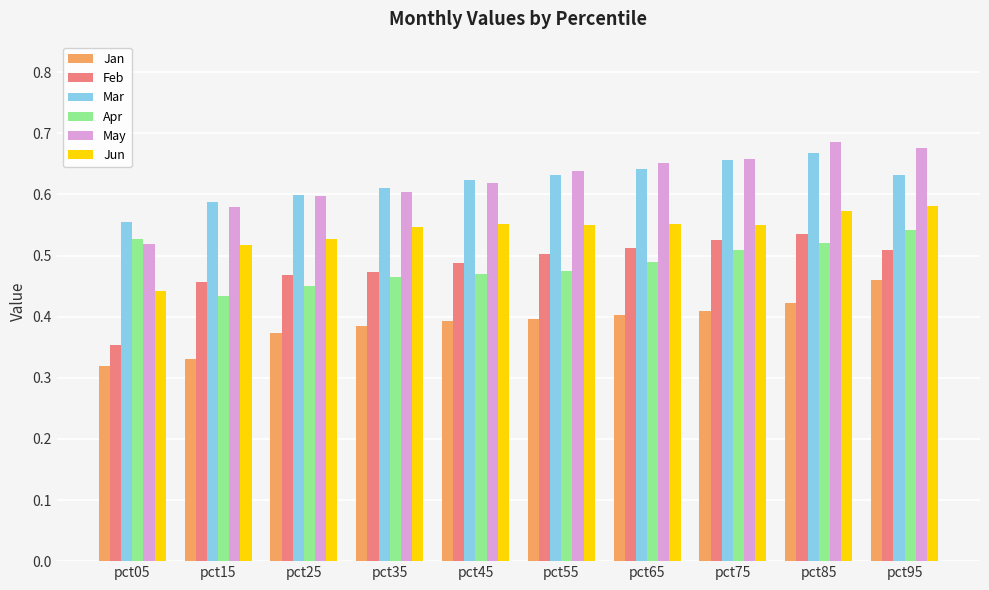

What is the sum of the Apr values at pct35 and pct65?

1.0